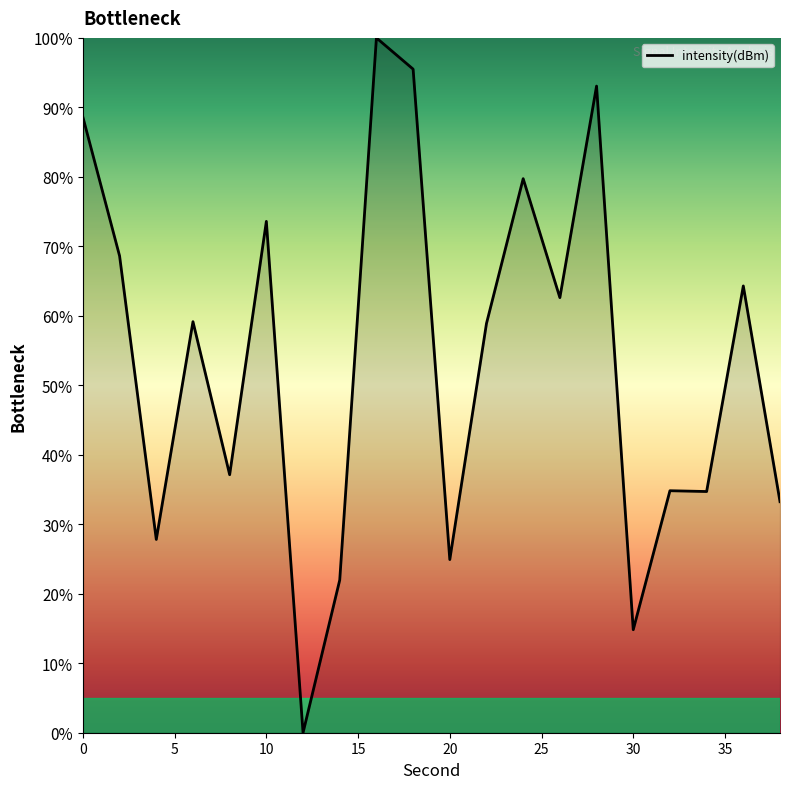

What is the maximum value shown in the chart?

100.0